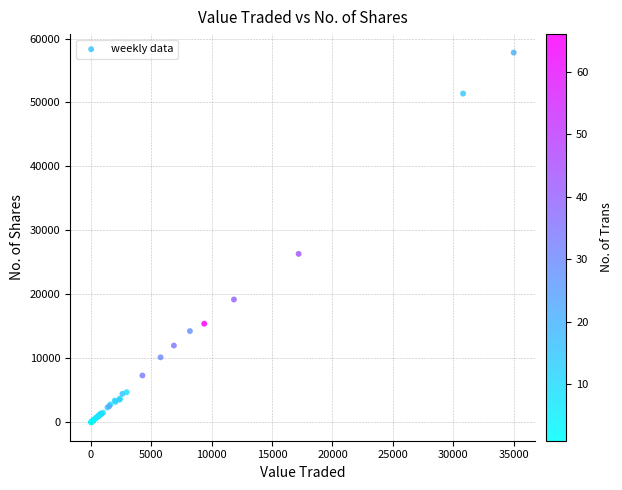

What Y value in the scatter plot is closest to 28906?

26334